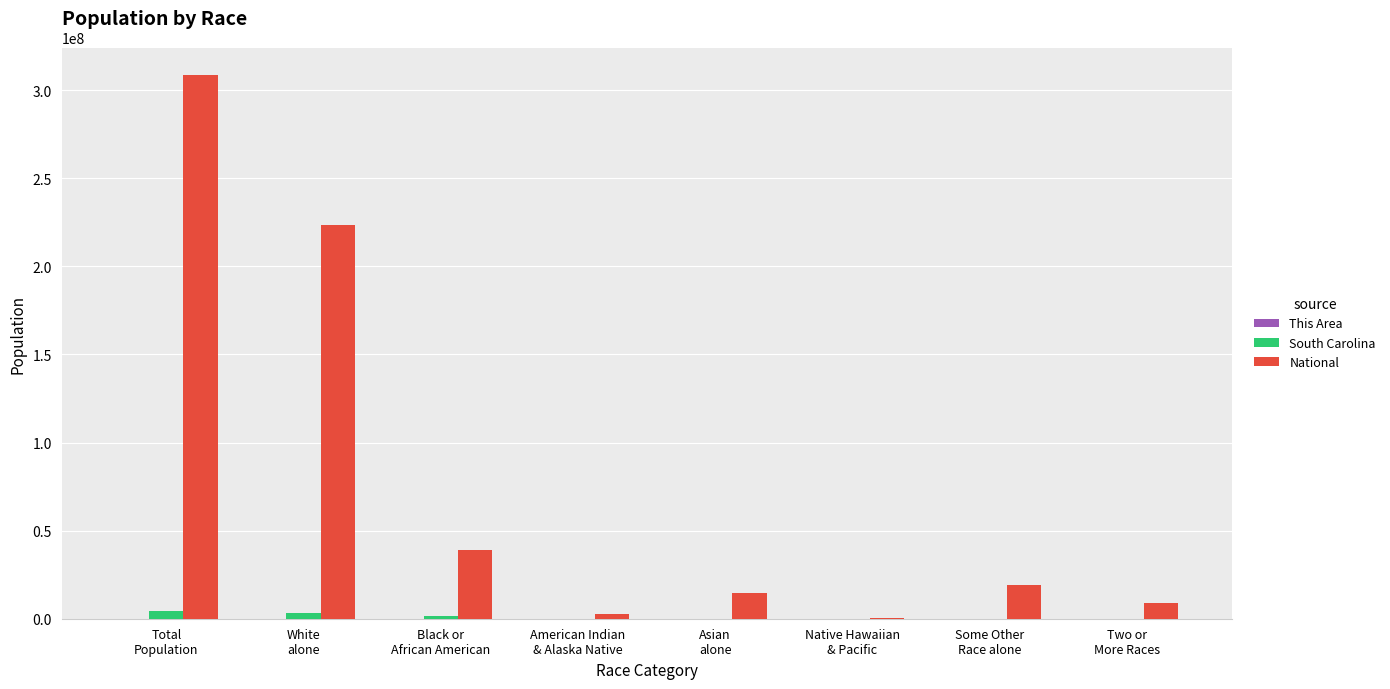

What is the maximum value shown in the chart?

308745538